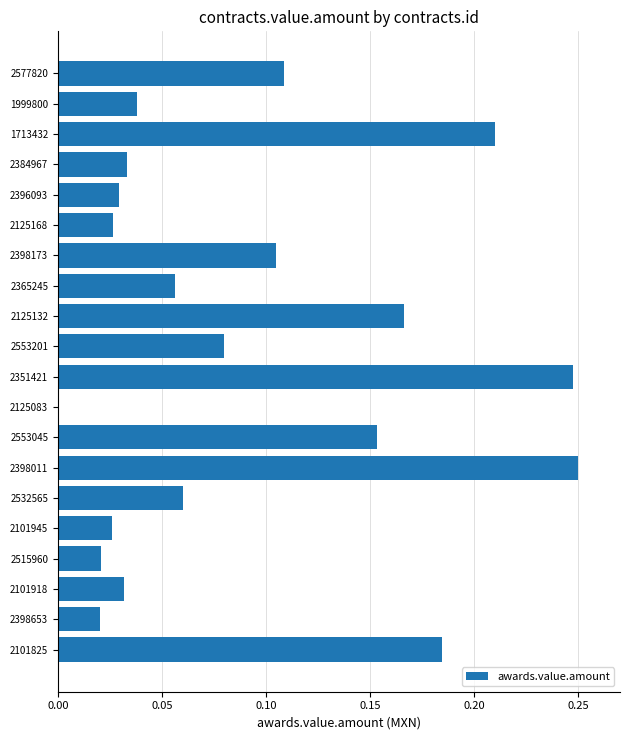

What is the sum of all values?

1.8